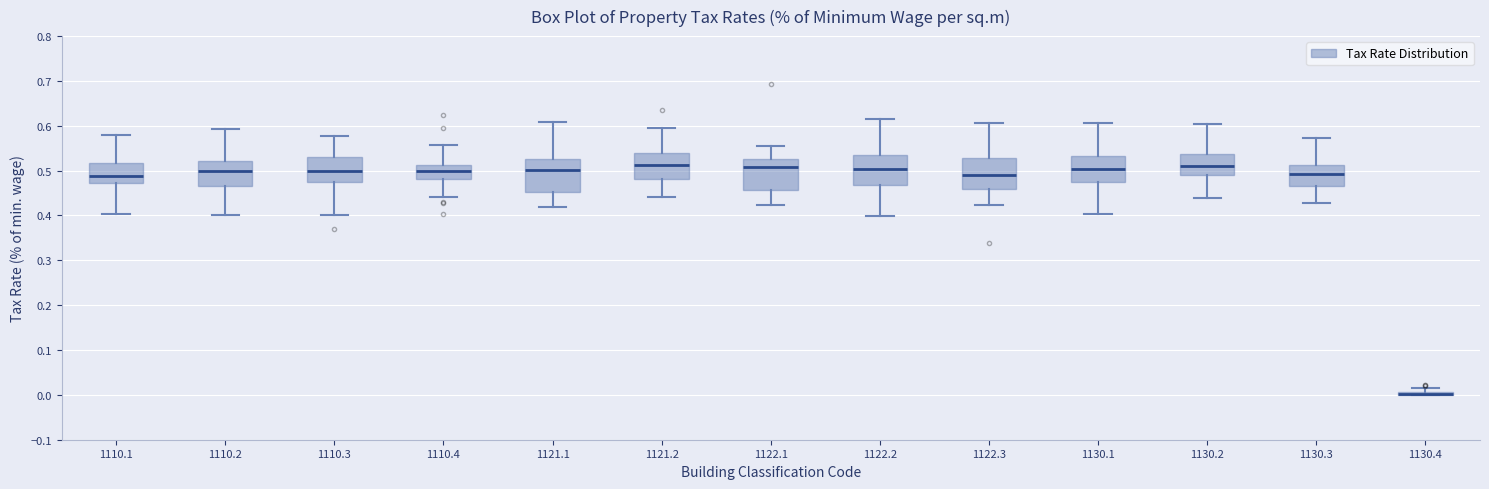

Where does the median line of the box at x = 1110.4 sit on the y-axis? The values are not printed on the chart, so give them approximately, as read against the axis.

0.50